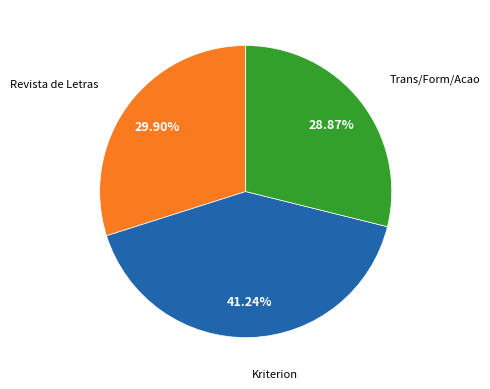

Is there any slice that represents more than half of the pie?

No